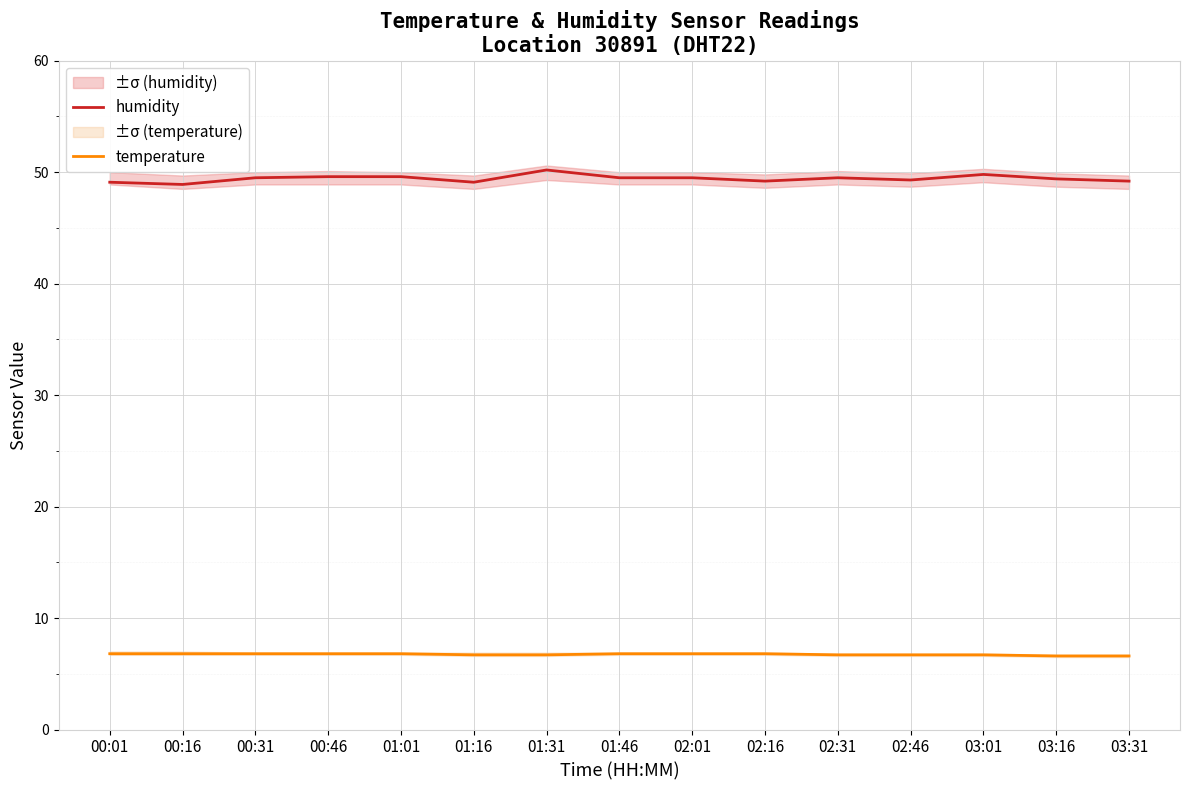

Which series changed the most between 00:46 and 03:16?

humidity